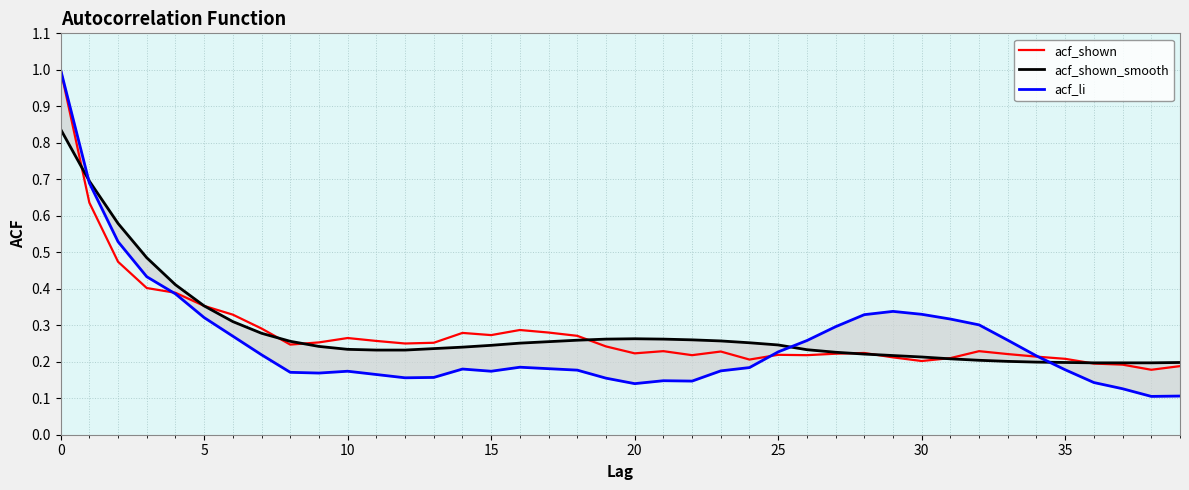

Reading left to right, what are all the values shown in this chart?

acf_shown: 1.0	0.6	0.5	0.4	0.4	0.4	0.3	0.3	0.2	0.3	0.3	0.3	0.2	0.3	0.3	0.3	0.3	0.3	0.3	0.2	0.2	0.2	0.2	0.2	0.2	0.2	0.2	0.2	0.2	0.2	0.2	0.2	0.2	0.2	0.2	0.2	0.2	0.2	0.2	0.2
acf_shown_smooth: 0.8	0.7	0.6	0.5	0.4	0.4	0.3	0.3	0.3	0.2	0.2	0.2	0.2	0.2	0.2	0.2	0.3	0.3	0.3	0.3	0.3	0.3	0.3	0.3	0.3	0.2	0.2	0.2	0.2	0.2	0.2	0.2	0.2	0.2	0.2	0.2	0.2	0.2	0.2	0.2
acf_li: 1.0	0.7	0.5	0.4	0.4	0.3	0.3	0.2	0.2	0.2	0.2	0.2	0.2	0.2	0.2	0.2	0.2	0.2	0.2	0.2	0.1	0.1	0.1	0.2	0.2	0.2	0.3	0.3	0.3	0.3	0.3	0.3	0.3	0.3	0.2	0.2	0.1	0.1	0.1	0.1